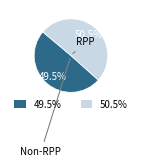

Count the number of slices in the pie.

2